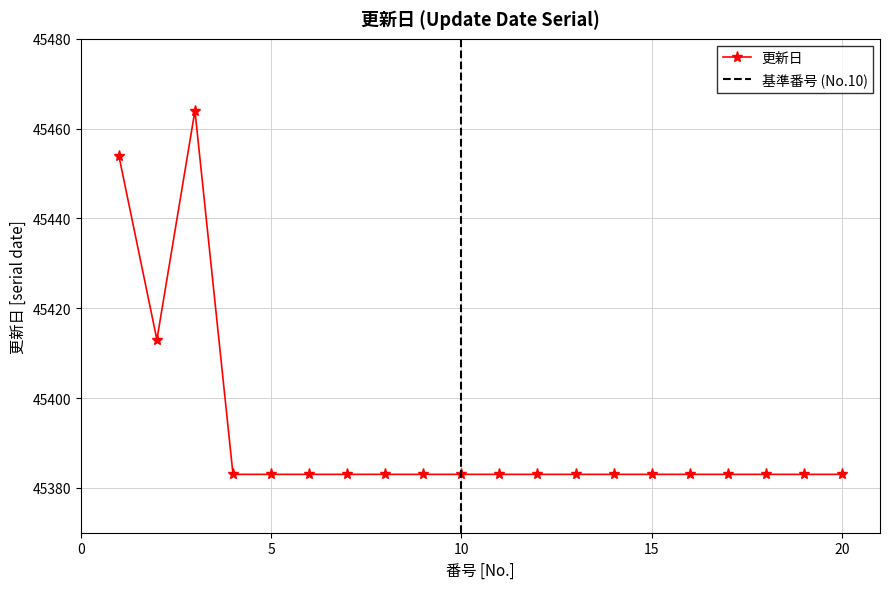

At which label is the value closest to 45423?

2